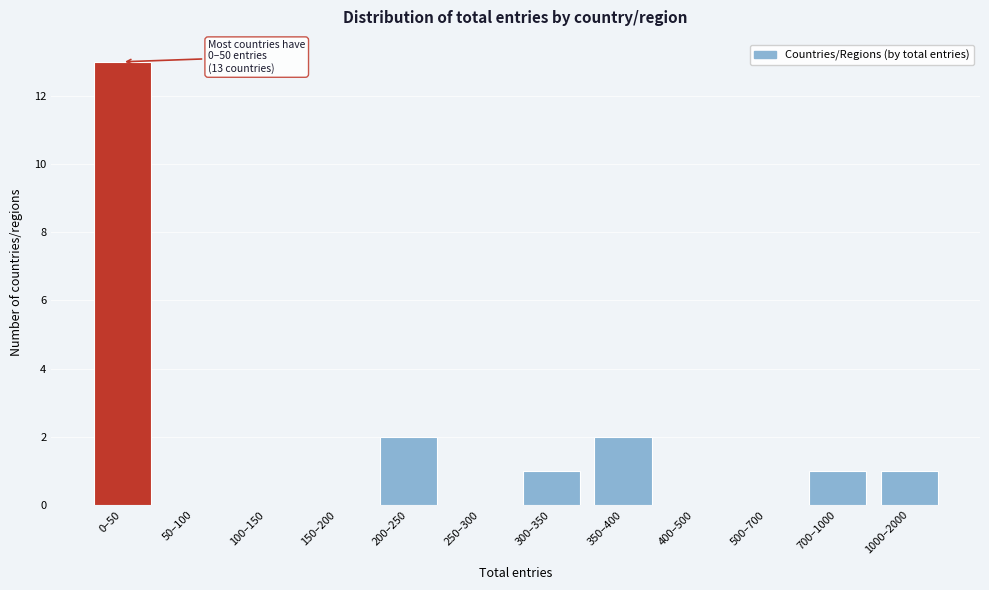

Reading left to right, what are all the values shown in this chart?

0–50=13	50–100=0	100–150=0	150–200=0	200–250=2	250–300=0	300–350=1	350–400=2	400–500=0	500–700=0	700–1000=1	1000–2000=1